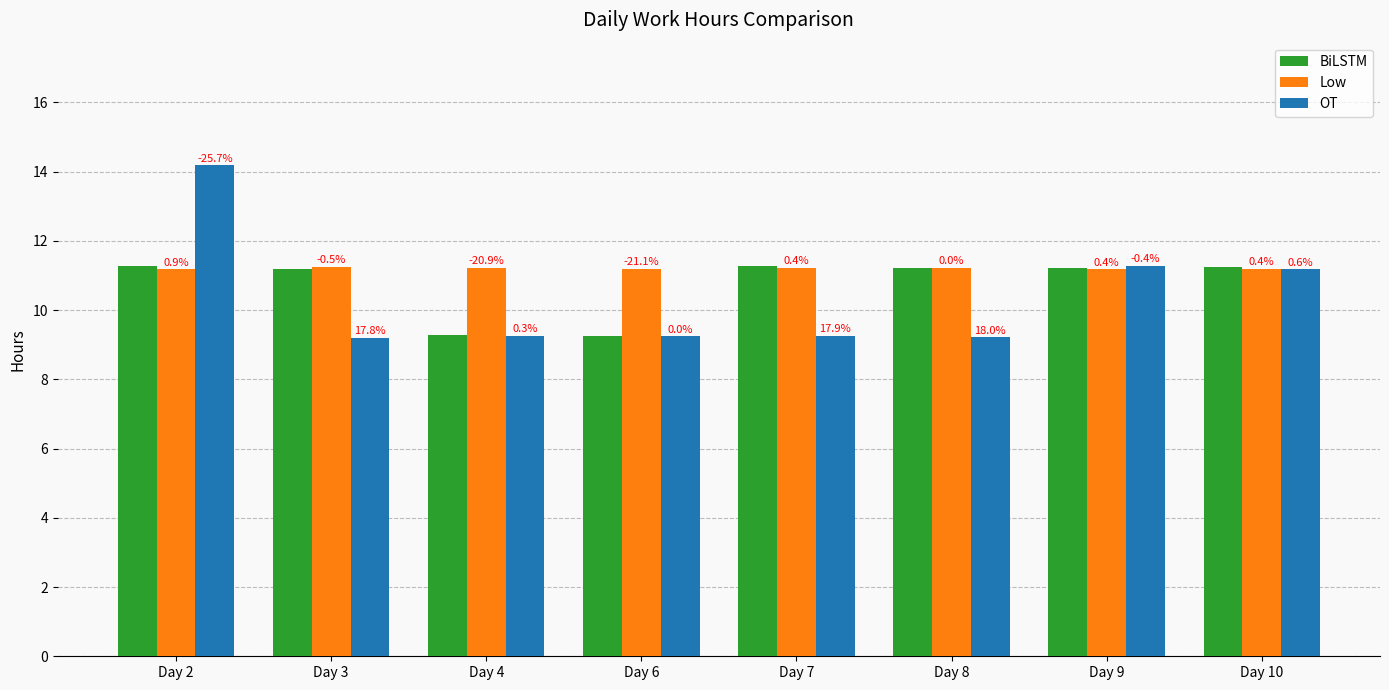

At how many categories does at least one series exceed 12?

1